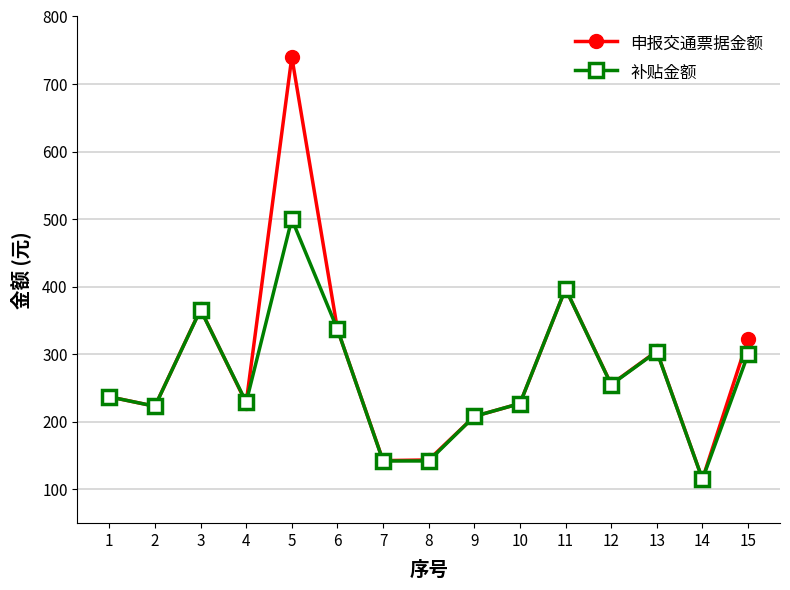

Which category has the highest value across all series?

5